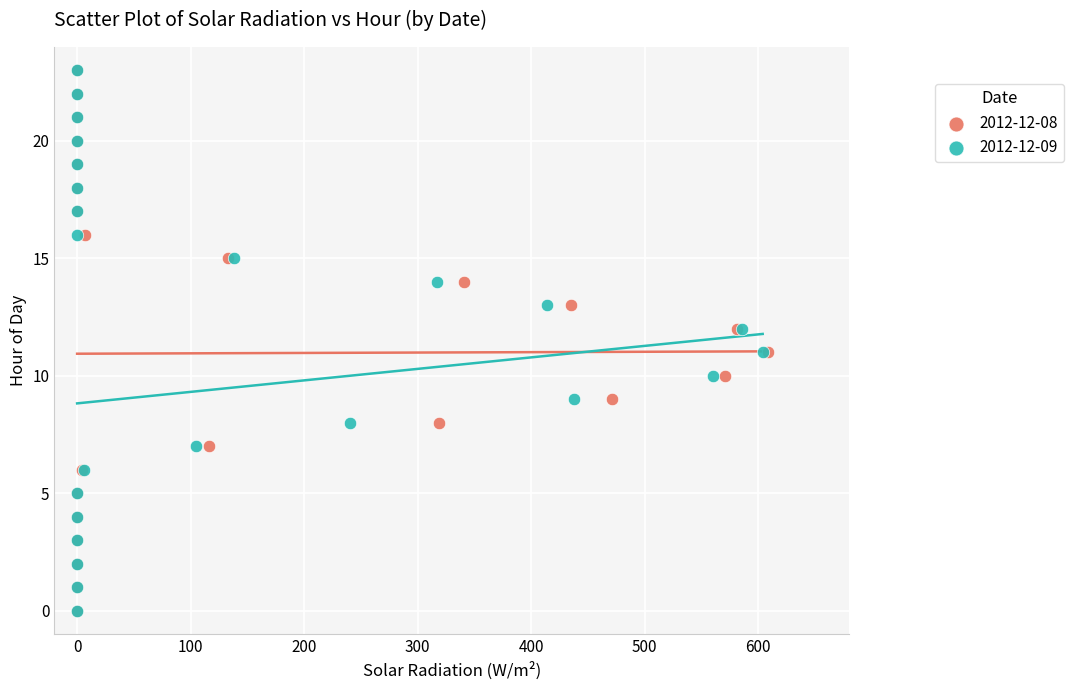

What are all the series names shown in the legend?

2012-12-08, 2012-12-09